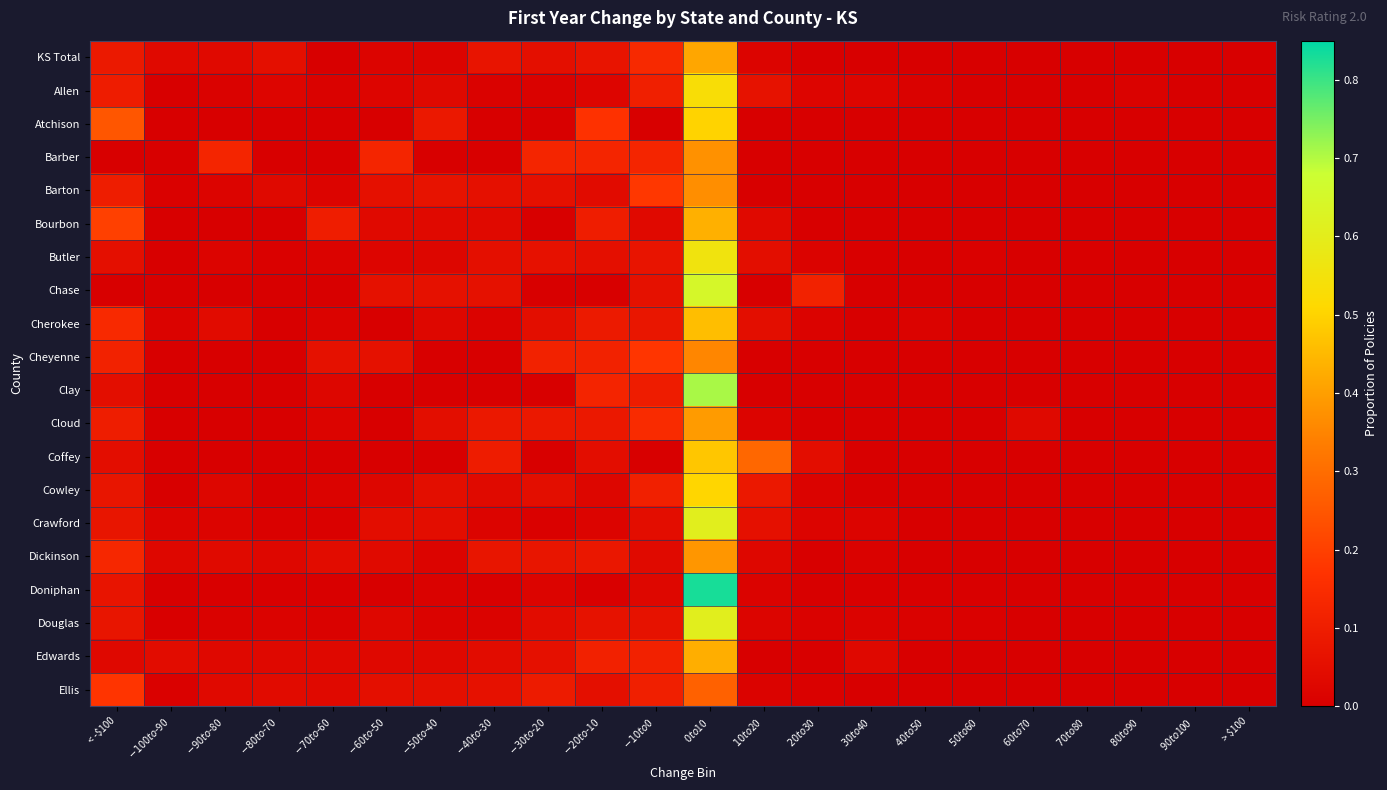

Reading left to right, list all the values displayed in this chart.

KS Total: < -$100=0.1	$-100 to $-90=0.0	$-90 to $-80=0.0	$-80 to $-70=0.1	$-70 to $-60=0.0	$-60 to $-50=0.0	$-50 to $-40=0.0	$-40 to $-30=0.1	$-30 to $-20=0.1	$-20 to $-10=0.1	$-10 to $0=0.1	$0 to $10=0.4	$10 to $20=0.0	$20 to $30=0.0	$30 to $40=0.0	$40 to $50=0.0	$50 to $60=0.0	$60 to $70=0.0	$70 to $80=0.0	$80 to $90=0.0	$90 to $100=0.0	> $100=0.0
Allen: < -$100=0.1	$-100 to $-90=0.0	$-90 to $-80=0.0	$-80 to $-70=0.0	$-70 to $-60=0.0	$-60 to $-50=0.0	$-50 to $-40=0.0	$-40 to $-30=0.0	$-30 to $-20=0.0	$-20 to $-10=0.0	$-10 to $0=0.1	$0 to $10=0.5	$10 to $20=0.1	$20 to $30=0.0	$30 to $40=0.0	$40 to $50=0.0	$50 to $60=0.0	$60 to $70=0.0	$70 to $80=0.0	$80 to $90=0.0	$90 to $100=0.0	> $100=0.0
Atchison: < -$100=0.2	$-100 to $-90=0.0	$-90 to $-80=0.0	$-80 to $-70=0.0	$-70 to $-60=0.0	$-60 to $-50=0.0	$-50 to $-40=0.1	$-40 to $-30=0.0	$-30 to $-20=0.0	$-20 to $-10=0.2	$-10 to $0=0.0	$0 to $10=0.5	$10 to $20=0.0	$20 to $30=0.0	$30 to $40=0.0	$40 to $50=0.0	$50 to $60=0.0	$60 to $70=0.0	$70 to $80=0.0	$80 to $90=0.0	$90 to $100=0.0	> $100=0.0
Barber: < -$100=0.0	$-100 to $-90=0.0	$-90 to $-80=0.1	$-80 to $-70=0.0	$-70 to $-60=0.0	$-60 to $-50=0.1	$-50 to $-40=0.0	$-40 to $-30=0.0	$-30 to $-20=0.1	$-20 to $-10=0.1	$-10 to $0=0.1	$0 to $10=0.4	$10 to $20=0.0	$20 to $30=0.0	$30 to $40=0.0	$40 to $50=0.0	$50 to $60=0.0	$60 to $70=0.0	$70 to $80=0.0	$80 to $90=0.0	$90 to $100=0.0	> $100=0.0
Barton: < -$100=0.1	$-100 to $-90=0.0	$-90 to $-80=0.0	$-80 to $-70=0.0	$-70 to $-60=0.0	$-60 to $-50=0.1	$-50 to $-40=0.1	$-40 to $-30=0.1	$-30 to $-20=0.1	$-20 to $-10=0.0	$-10 to $0=0.2	$0 to $10=0.4	$10 to $20=0.0	$20 to $30=0.0	$30 to $40=0.0	$40 to $50=0.0	$50 to $60=0.0	$60 to $70=0.0	$70 to $80=0.0	$80 to $90=0.0	$90 to $100=0.0	> $100=0.0
Bourbon: < -$100=0.2	$-100 to $-90=0.0	$-90 to $-80=0.0	$-80 to $-70=0.0	$-70 to $-60=0.1	$-60 to $-50=0.0	$-50 to $-40=0.0	$-40 to $-30=0.0	$-30 to $-20=0.0	$-20 to $-10=0.1	$-10 to $0=0.0	$0 to $10=0.4	$10 to $20=0.0	$20 to $30=0.0	$30 to $40=0.0	$40 to $50=0.0	$50 to $60=0.0	$60 to $70=0.0	$70 to $80=0.0	$80 to $90=0.0	$90 to $100=0.0	> $100=0.0
Butler: < -$100=0.1	$-100 to $-90=0.0	$-90 to $-80=0.0	$-80 to $-70=0.0	$-70 to $-60=0.0	$-60 to $-50=0.0	$-50 to $-40=0.0	$-40 to $-30=0.1	$-30 to $-20=0.1	$-20 to $-10=0.1	$-10 to $0=0.1	$0 to $10=0.6	$10 to $20=0.0	$20 to $30=0.0	$30 to $40=0.0	$40 to $50=0.0	$50 to $60=0.0	$60 to $70=0.0	$70 to $80=0.0	$80 to $90=0.0	$90 to $100=0.0	> $100=0.0
Chase: < -$100=0.0	$-100 to $-90=0.0	$-90 to $-80=0.0	$-80 to $-70=0.0	$-70 to $-60=0.0	$-60 to $-50=0.1	$-50 to $-40=0.1	$-40 to $-30=0.1	$-30 to $-20=0.0	$-20 to $-10=0.0	$-10 to $0=0.1	$0 to $10=0.6	$10 to $20=0.0	$20 to $30=0.1	$30 to $40=0.0	$40 to $50=0.0	$50 to $60=0.0	$60 to $70=0.0	$70 to $80=0.0	$80 to $90=0.0	$90 to $100=0.0	> $100=0.0
Cherokee: < -$100=0.1	$-100 to $-90=0.0	$-90 to $-80=0.0	$-80 to $-70=0.0	$-70 to $-60=0.0	$-60 to $-50=0.0	$-50 to $-40=0.0	$-40 to $-30=0.0	$-30 to $-20=0.1	$-20 to $-10=0.1	$-10 to $0=0.1	$0 to $10=0.5	$10 to $20=0.1	$20 to $30=0.0	$30 to $40=0.0	$40 to $50=0.0	$50 to $60=0.0	$60 to $70=0.0	$70 to $80=0.0	$80 to $90=0.0	$90 to $100=0.0	> $100=0.0
Cheyenne: < -$100=0.1	$-100 to $-90=0.0	$-90 to $-80=0.0	$-80 to $-70=0.0	$-70 to $-60=0.1	$-60 to $-50=0.1	$-50 to $-40=0.0	$-40 to $-30=0.0	$-30 to $-20=0.1	$-20 to $-10=0.1	$-10 to $0=0.2	$0 to $10=0.4	$10 to $20=0.0	$20 to $30=0.0	$30 to $40=0.0	$40 to $50=0.0	$50 to $60=0.0	$60 to $70=0.0	$70 to $80=0.0	$80 to $90=0.0	$90 to $100=0.0	> $100=0.0
Clay: < -$100=0.0	$-100 to $-90=0.0	$-90 to $-80=0.0	$-80 to $-70=0.0	$-70 to $-60=0.0	$-60 to $-50=0.0	$-50 to $-40=0.0	$-40 to $-30=0.0	$-30 to $-20=0.0	$-20 to $-10=0.1	$-10 to $0=0.1	$0 to $10=0.7	$10 to $20=0.0	$20 to $30=0.0	$30 to $40=0.0	$40 to $50=0.0	$50 to $60=0.0	$60 to $70=0.0	$70 to $80=0.0	$80 to $90=0.0	$90 to $100=0.0	> $100=0.0
Cloud: < -$100=0.1	$-100 to $-90=0.0	$-90 to $-80=0.0	$-80 to $-70=0.0	$-70 to $-60=0.0	$-60 to $-50=0.0	$-50 to $-40=0.0	$-40 to $-30=0.1	$-30 to $-20=0.1	$-20 to $-10=0.1	$-10 to $0=0.1	$0 to $10=0.4	$10 to $20=0.0	$20 to $30=0.0	$30 to $40=0.0	$40 to $50=0.0	$50 to $60=0.0	$60 to $70=0.0	$70 to $80=0.0	$80 to $90=0.0	$90 to $100=0.0	> $100=0.0
Coffey: < -$100=0.0	$-100 to $-90=0.0	$-90 to $-80=0.0	$-80 to $-70=0.0	$-70 to $-60=0.0	$-60 to $-50=0.0	$-50 to $-40=0.0	$-40 to $-30=0.1	$-30 to $-20=0.0	$-20 to $-10=0.0	$-10 to $0=0.0	$0 to $10=0.5	$10 to $20=0.3	$20 to $30=0.0	$30 to $40=0.0	$40 to $50=0.0	$50 to $60=0.0	$60 to $70=0.0	$70 to $80=0.0	$80 to $90=0.0	$90 to $100=0.0	> $100=0.0
Cowley: < -$100=0.1	$-100 to $-90=0.0	$-90 to $-80=0.0	$-80 to $-70=0.0	$-70 to $-60=0.0	$-60 to $-50=0.0	$-50 to $-40=0.0	$-40 to $-30=0.0	$-30 to $-20=0.0	$-20 to $-10=0.0	$-10 to $0=0.1	$0 to $10=0.5	$10 to $20=0.1	$20 to $30=0.0	$30 to $40=0.0	$40 to $50=0.0	$50 to $60=0.0	$60 to $70=0.0	$70 to $80=0.0	$80 to $90=0.0	$90 to $100=0.0	> $100=0.0
Crawford: < -$100=0.1	$-100 to $-90=0.0	$-90 to $-80=0.0	$-80 to $-70=0.0	$-70 to $-60=0.0	$-60 to $-50=0.0	$-50 to $-40=0.0	$-40 to $-30=0.0	$-30 to $-20=0.0	$-20 to $-10=0.0	$-10 to $0=0.0	$0 to $10=0.6	$10 to $20=0.1	$20 to $30=0.0	$30 to $40=0.0	$40 to $50=0.0	$50 to $60=0.0	$60 to $70=0.0	$70 to $80=0.0	$80 to $90=0.0	$90 to $100=0.0	> $100=0.0
Dickinson: < -$100=0.1	$-100 to $-90=0.0	$-90 to $-80=0.0	$-80 to $-70=0.0	$-70 to $-60=0.0	$-60 to $-50=0.0	$-50 to $-40=0.0	$-40 to $-30=0.1	$-30 to $-20=0.1	$-20 to $-10=0.1	$-10 to $0=0.0	$0 to $10=0.4	$10 to $20=0.0	$20 to $30=0.0	$30 to $40=0.0	$40 to $50=0.0	$50 to $60=0.0	$60 to $70=0.0	$70 to $80=0.0	$80 to $90=0.0	$90 to $100=0.0	> $100=0.0
Doniphan: < -$100=0.1	$-100 to $-90=0.0	$-90 to $-80=0.0	$-80 to $-70=0.0	$-70 to $-60=0.0	$-60 to $-50=0.0	$-50 to $-40=0.0	$-40 to $-30=0.0	$-30 to $-20=0.0	$-20 to $-10=0.0	$-10 to $0=0.0	$0 to $10=0.8	$10 to $20=0.0	$20 to $30=0.0	$30 to $40=0.0	$40 to $50=0.0	$50 to $60=0.0	$60 to $70=0.0	$70 to $80=0.0	$80 to $90=0.0	$90 to $100=0.0	> $100=0.0
Douglas: < -$100=0.1	$-100 to $-90=0.0	$-90 to $-80=0.0	$-80 to $-70=0.0	$-70 to $-60=0.0	$-60 to $-50=0.0	$-50 to $-40=0.0	$-40 to $-30=0.0	$-30 to $-20=0.0	$-20 to $-10=0.1	$-10 to $0=0.1	$0 to $10=0.6	$10 to $20=0.0	$20 to $30=0.0	$30 to $40=0.0	$40 to $50=0.0	$50 to $60=0.0	$60 to $70=0.0	$70 to $80=0.0	$80 to $90=0.0	$90 to $100=0.0	> $100=0.0
Edwards: < -$100=0.0	$-100 to $-90=0.0	$-90 to $-80=0.0	$-80 to $-70=0.0	$-70 to $-60=0.0	$-60 to $-50=0.0	$-50 to $-40=0.0	$-40 to $-30=0.0	$-30 to $-20=0.1	$-20 to $-10=0.1	$-10 to $0=0.1	$0 to $10=0.4	$10 to $20=0.0	$20 to $30=0.0	$30 to $40=0.0	$40 to $50=0.0	$50 to $60=0.0	$60 to $70=0.0	$70 to $80=0.0	$80 to $90=0.0	$90 to $100=0.0	> $100=0.0
Ellis: < -$100=0.2	$-100 to $-90=0.0	$-90 to $-80=0.0	$-80 to $-70=0.0	$-70 to $-60=0.0	$-60 to $-50=0.1	$-50 to $-40=0.1	$-40 to $-30=0.1	$-30 to $-20=0.1	$-20 to $-10=0.1	$-10 to $0=0.1	$0 to $10=0.3	$10 to $20=0.0	$20 to $30=0.0	$30 to $40=0.0	$40 to $50=0.0	$50 to $60=0.0	$60 to $70=0.0	$70 to $80=0.0	$80 to $90=0.0	$90 to $100=0.0	> $100=0.0